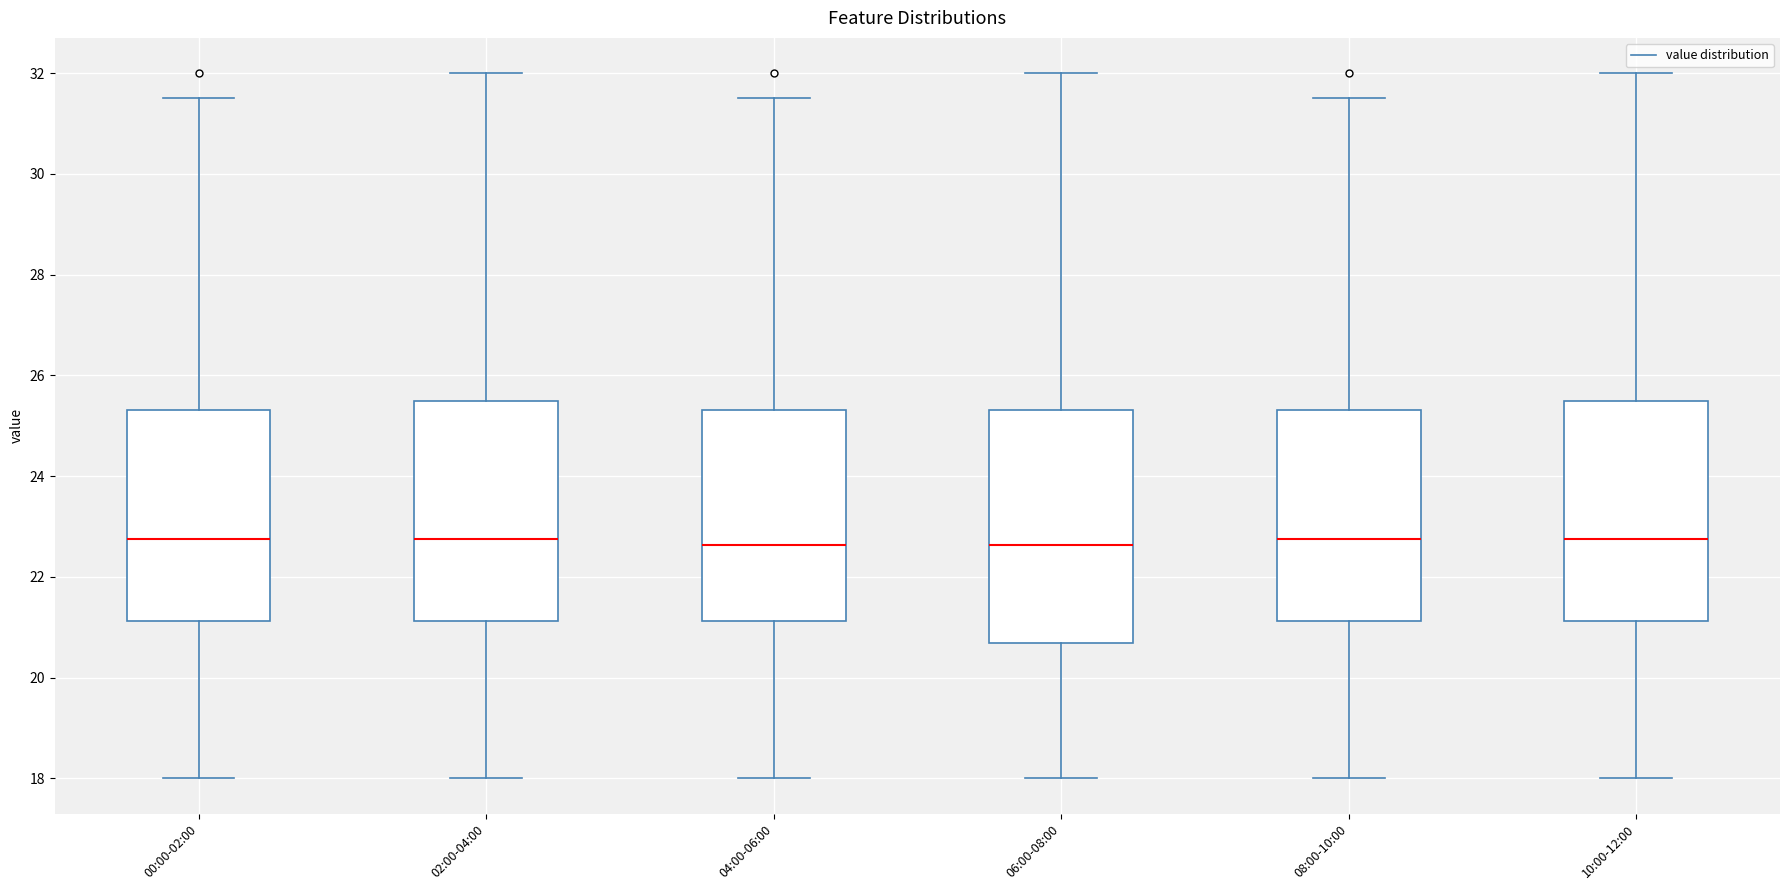

Where is the upper edge of the box for 06:00-08:00 on the y-axis? The values are not printed on the chart, so give them approximately, as read against the axis.

25.4